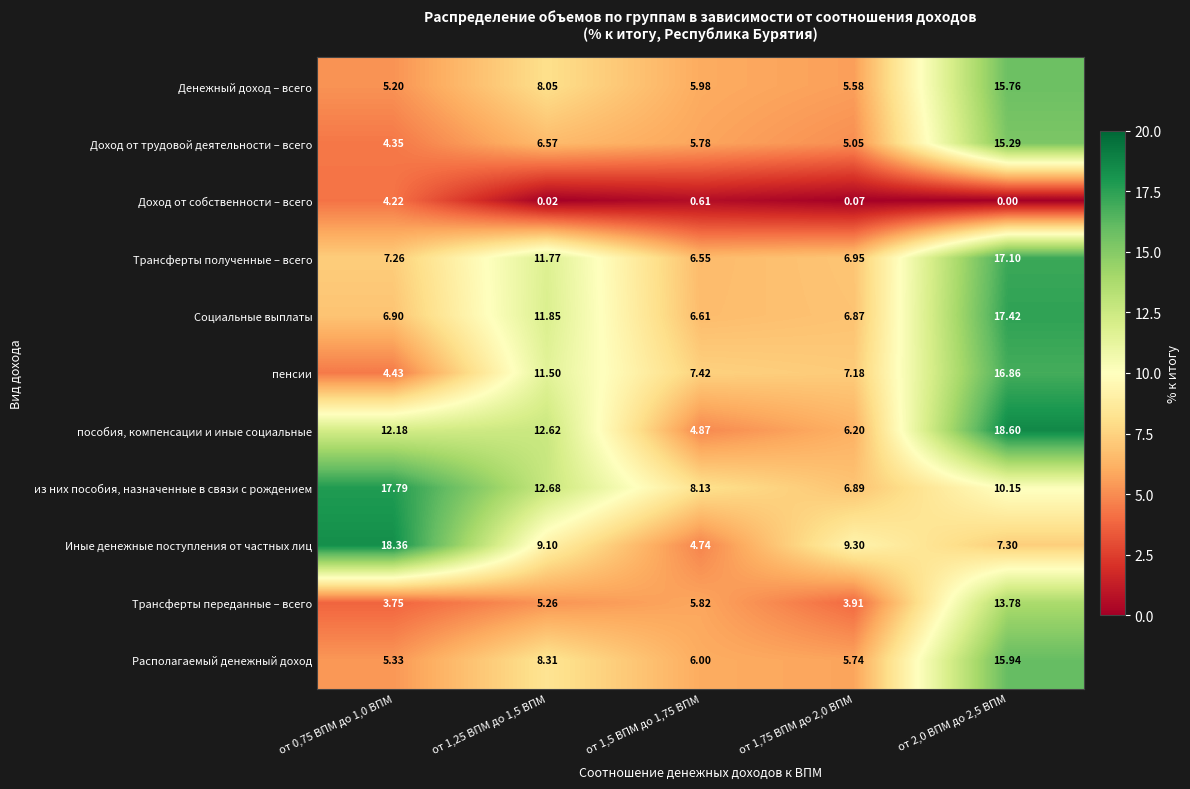

Rank the series by their maximum value, from highest to lowest.

пособия, компенсации и иные социальные, Иные денежные поступления от частных лиц, из них пособия, назначенные в связи с рождением, Социальные выплаты, Трансферты полученные – всего, пенсии, Располагаемый денежный доход, Денежный доход – всего, Доход от трудовой деятельности – всего, Трансферты переданные – всего, Доход от собственности – всего